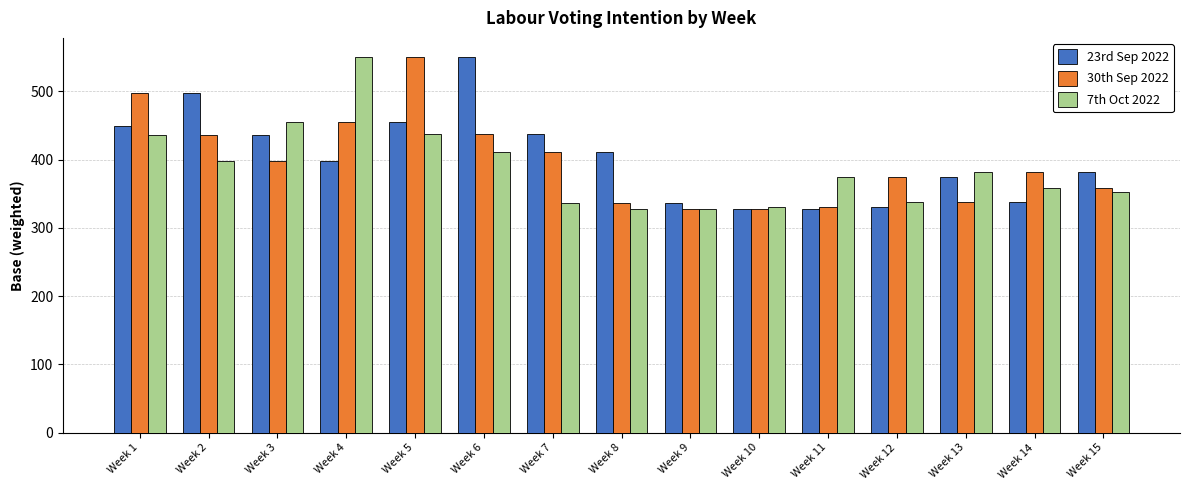

At which category is the sum across all series the highest?

Week 5